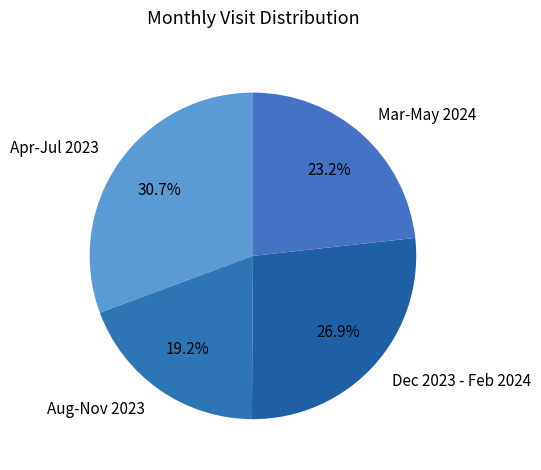

Is the sum of Mar-May 2024 and Aug-Nov 2023 greater than half?

No